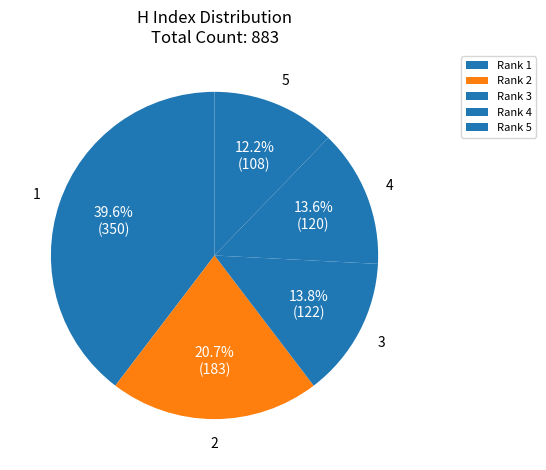

How many slices are in this pie chart?

5